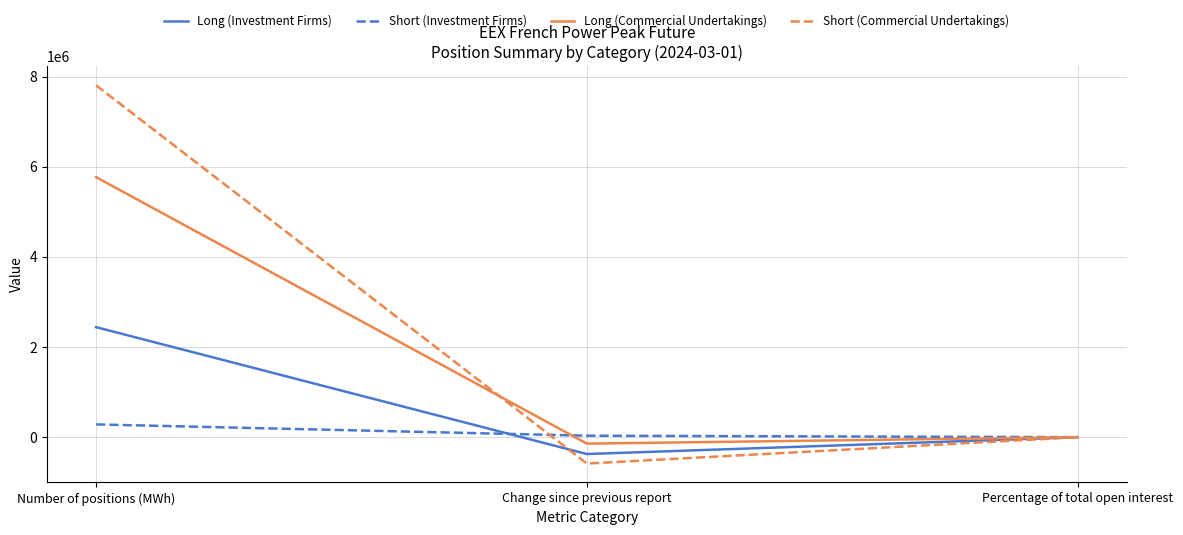

What position from the left is Percentage of total open interest?

3